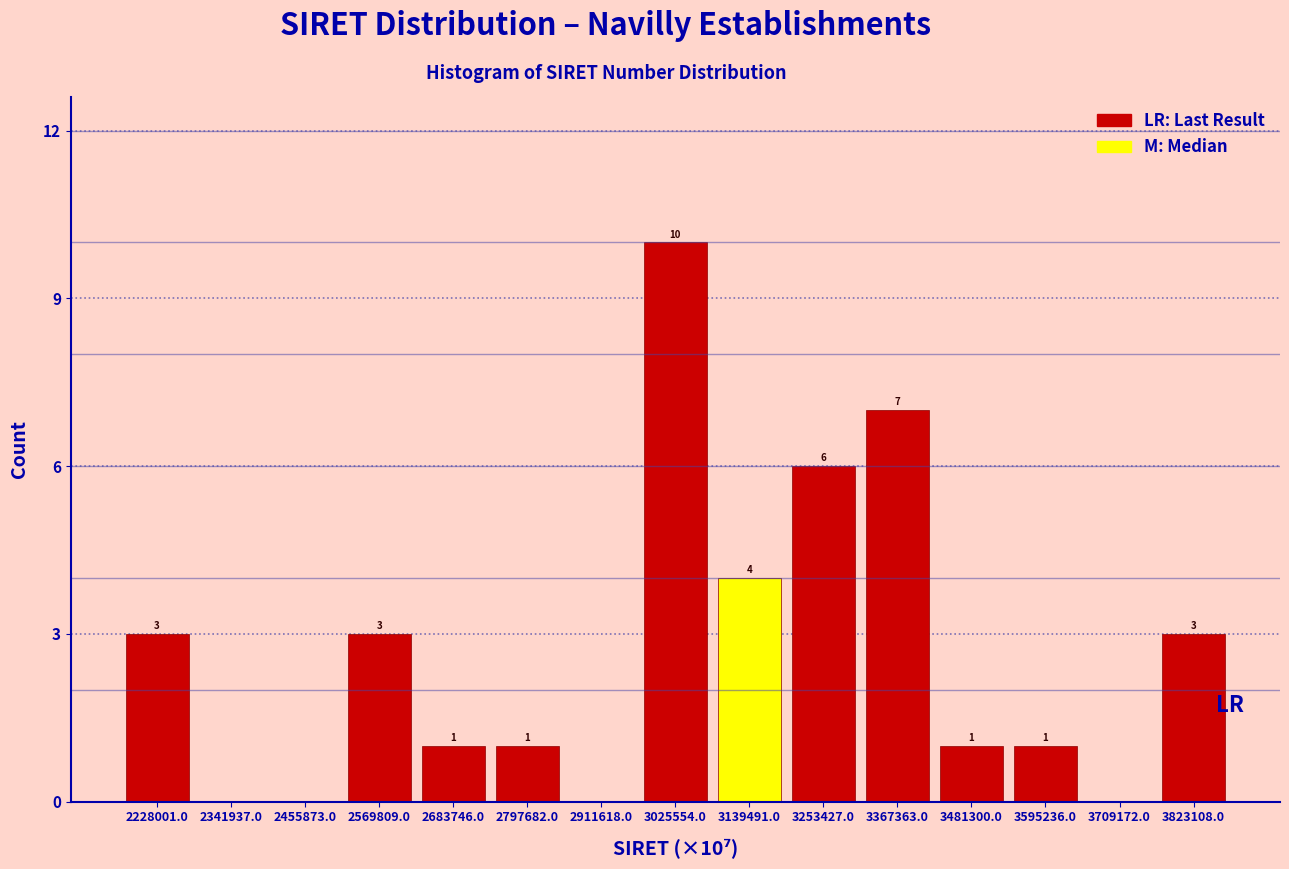

Reading left to right, extract all data points from this chart.

2228001.0=3	2341937.0=0	2455873.0=0	2569809.0=3	2683746.0=1	2797682.0=1	2911618.0=0	3025554.0=10	3139491.0=4	3253427.0=6	3367363.0=7	3481300.0=1	3595236.0=1	3709172.0=0	3823108.0=3